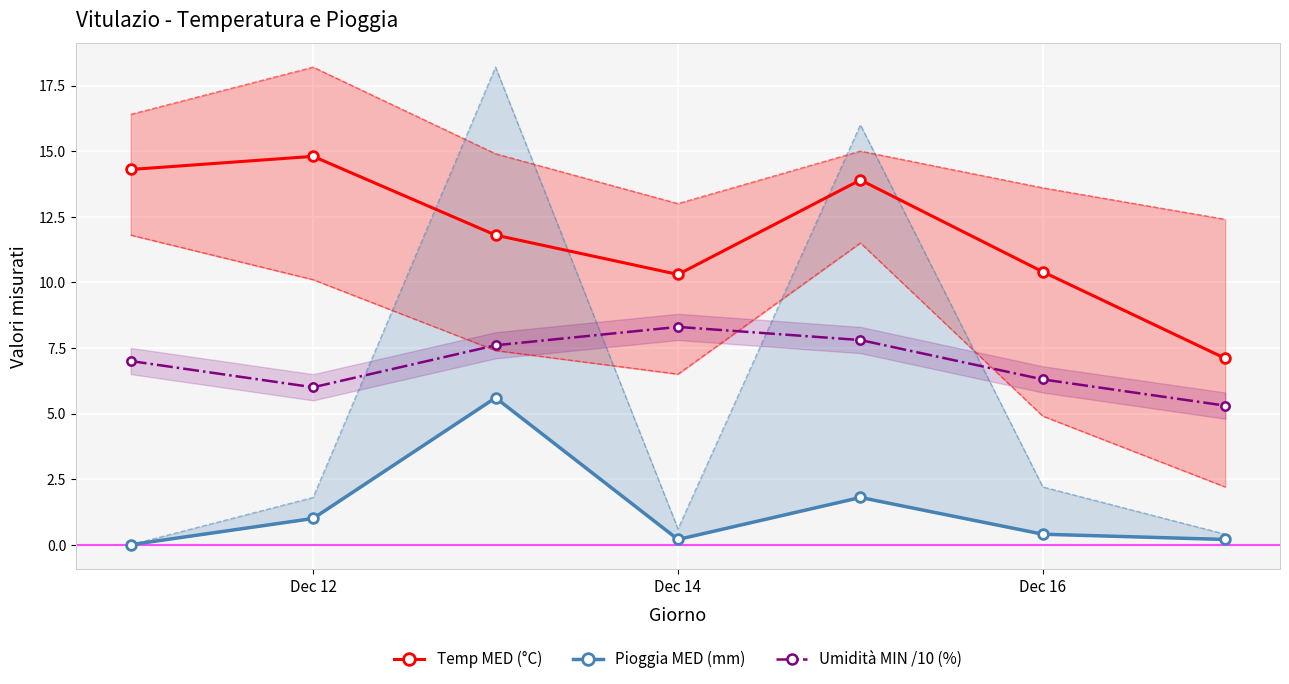

True or false: Temp MED (°C) has more than 0 interior local peaks.

True